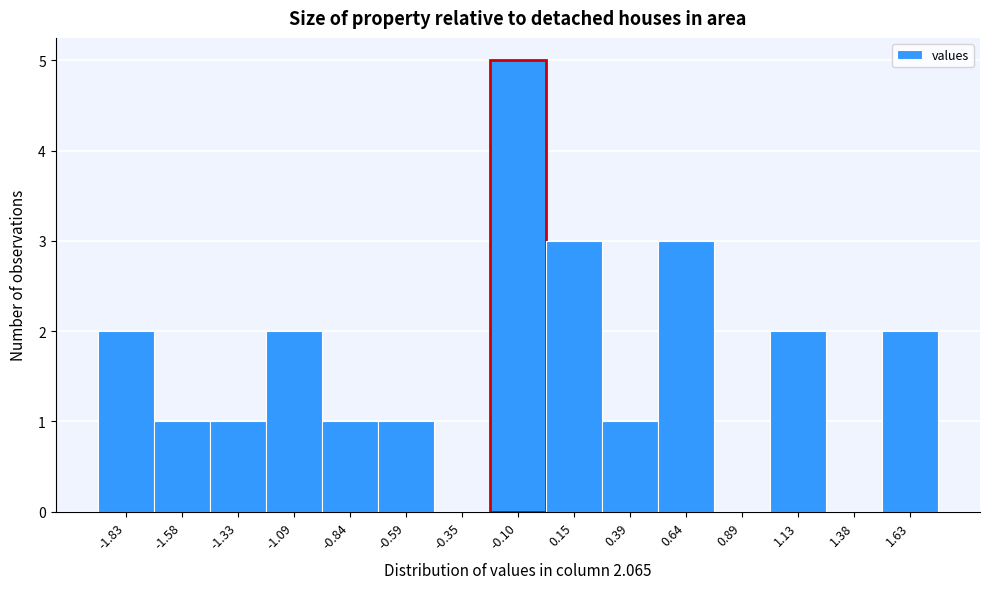

Reading left to right, list every bar in this chart as the range it spans on the x-axis followed by its height. Neither the bar edges nor the heights are printed on the chart, so give them approximately, as read against the axes.

-1.95 to -1.70: 2
-1.70 to -1.45: 1
-1.45 to -1.20: 1
-1.20 to -0.95: 2
-0.95 to -0.70: 1
-0.70 to -0.45: 1
-0.45 to -0.20: 0
-0.20 to 0.00: 5
0.00 to 0.25: 3
0.25 to 0.50: 1
0.50 to 0.75: 3
0.75 to 1.00: 0
1.00 to 1.25: 2
1.25 to 1.50: 0
1.50 to 1.75: 2